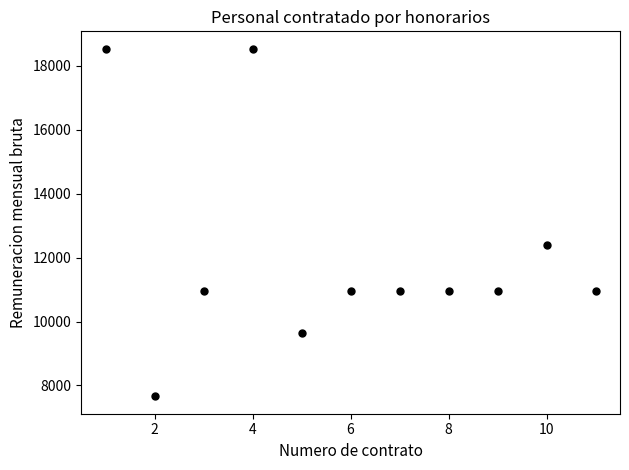

What is the range of X values (max minus min)?

10.0